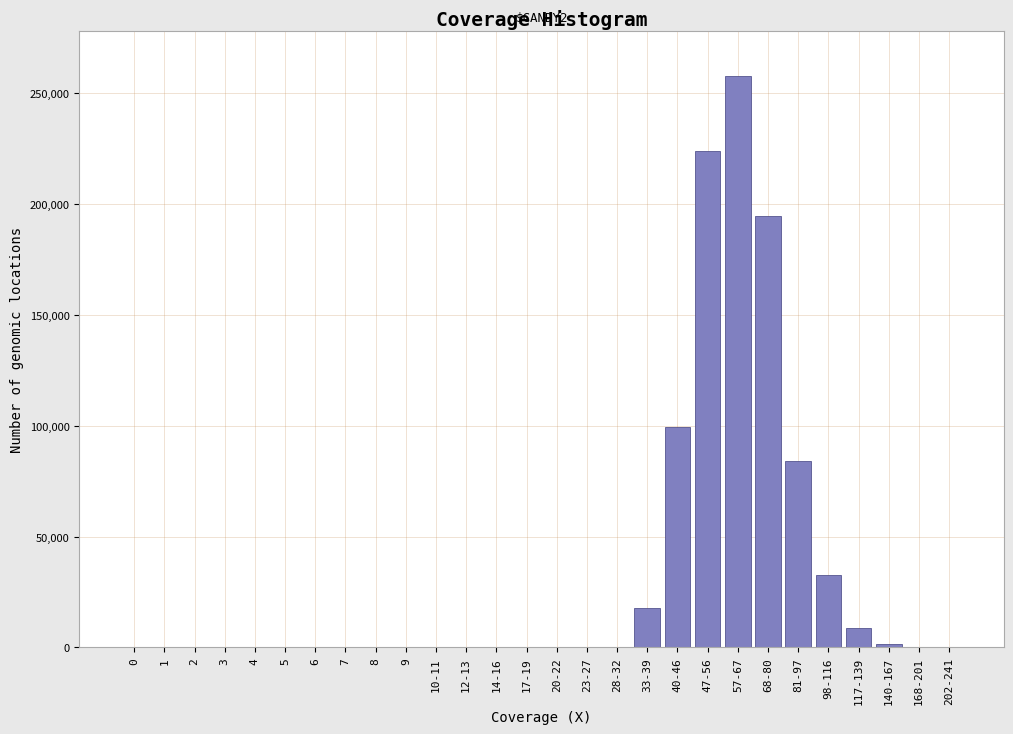

At which label is the value closest to 128801?

40-46